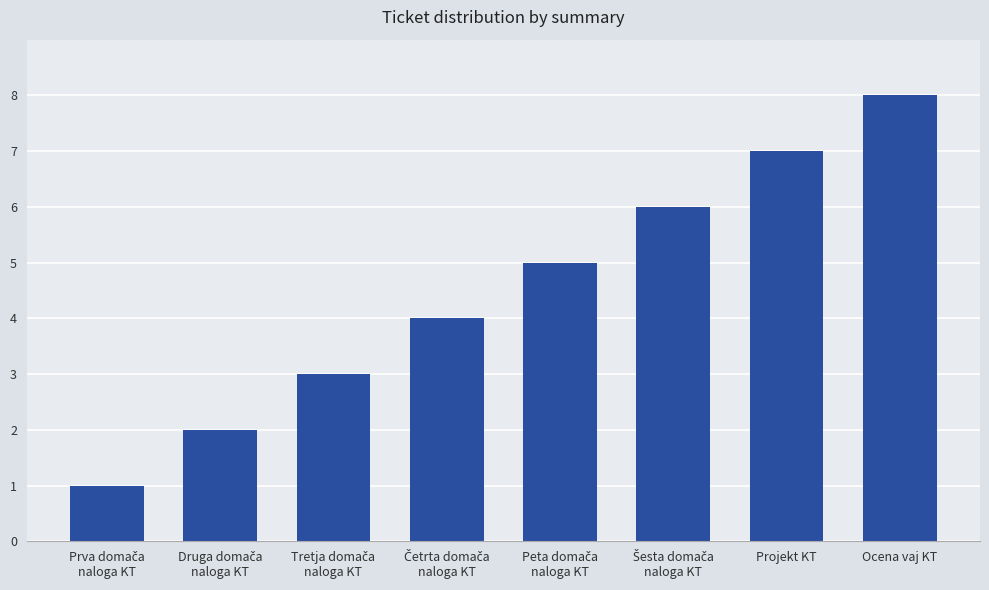

Is it true that the value at Ocena vaj KT is 8?

True